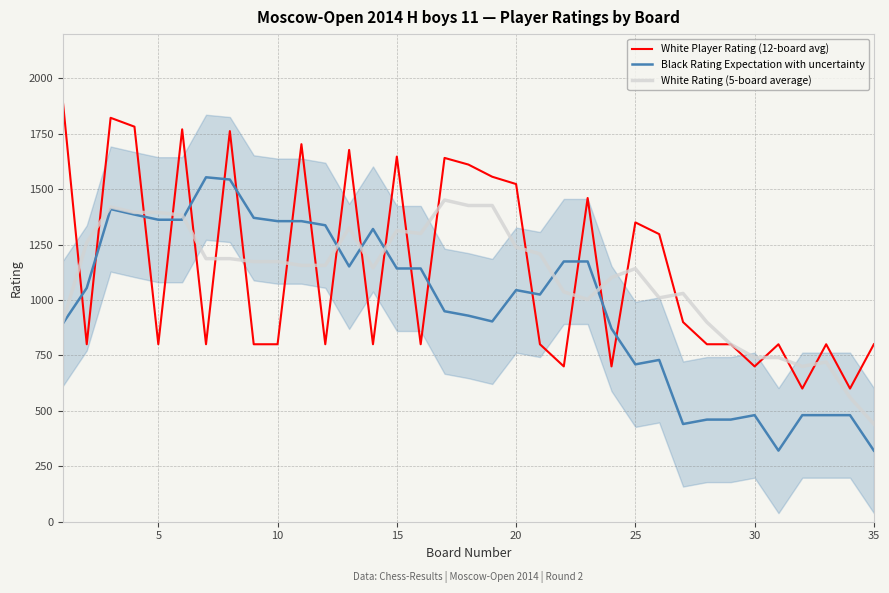

Reading right to left, transcribe all the data shown in this chart.

White Player Rating (12-board avg): 800.0	600.0	800.0	600.0	800.0	700.0	800.0	800.0	900.0	1297.0	1350.0	700.0	1460.0	700.0	800.0	1523.0	1556.0	1611.0	1641.0	800.0	1647.0	800.0	1677.0	800.0	1703.0	800.0	800.0	1762.0	800.0	1770.0	800.0	1782.0	1822.0	800.0	1894.0
Black Rating Expectation with uncertainty: 320.0	480.0	480.0	480.0	320.0	480.0	460.0	460.0	440.0	729.2	709.2	870.6	1173.6	1173.6	1024.4	1044.4	903.0	929.0	949.0	1142.0	1142.0	1320.2	1151.2	1337.0	1355.6	1355.6	1370.6	1543.4	1553.6	1362.0	1362.0	1385.4	1410.2	1054.2	894.2
White Rating (5-board average): 440.0	560.0	720.0	700.0	740.0	740.0	800.0	899.4	1029.4	1009.4	1141.4	1101.4	1002.0	1036.6	1207.8	1238.0	1426.2	1426.2	1451.0	1299.8	1313.0	1144.8	1325.4	1156.0	1156.0	1173.0	1173.0	1186.4	1186.4	1382.8	1394.8	1394.8	1419.6	1259.6	903.2